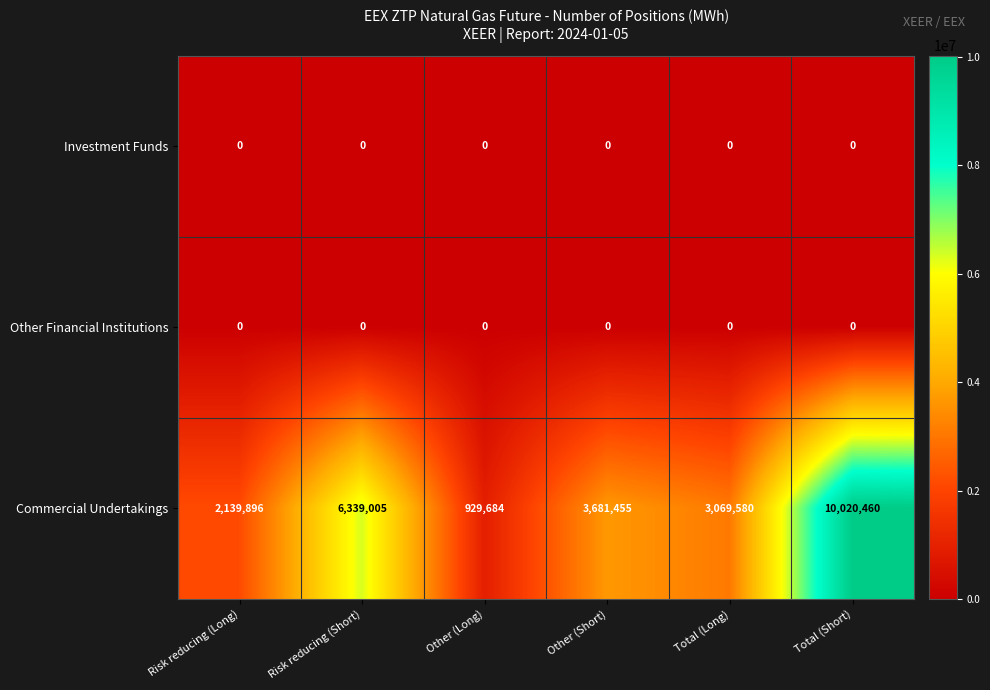

At which label does Commercial Undertakings reach its peak?

Total (Short)